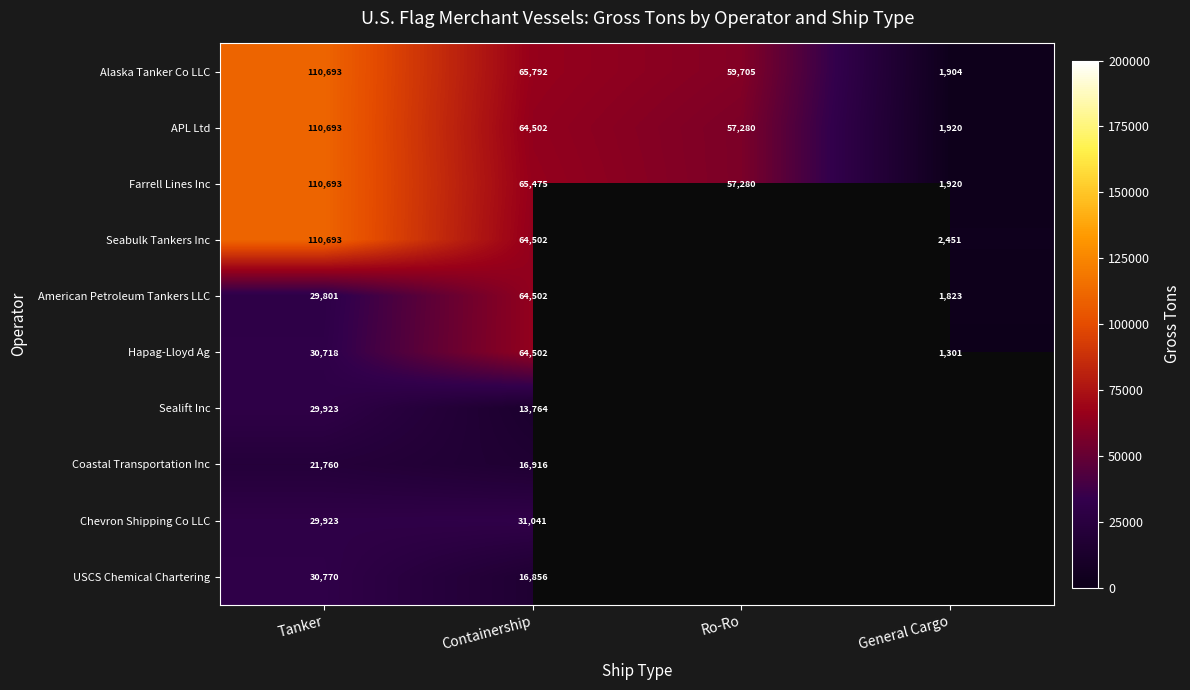

True or false: Chevron Shipping Co LLC has a value of 40766 at Containership.

False